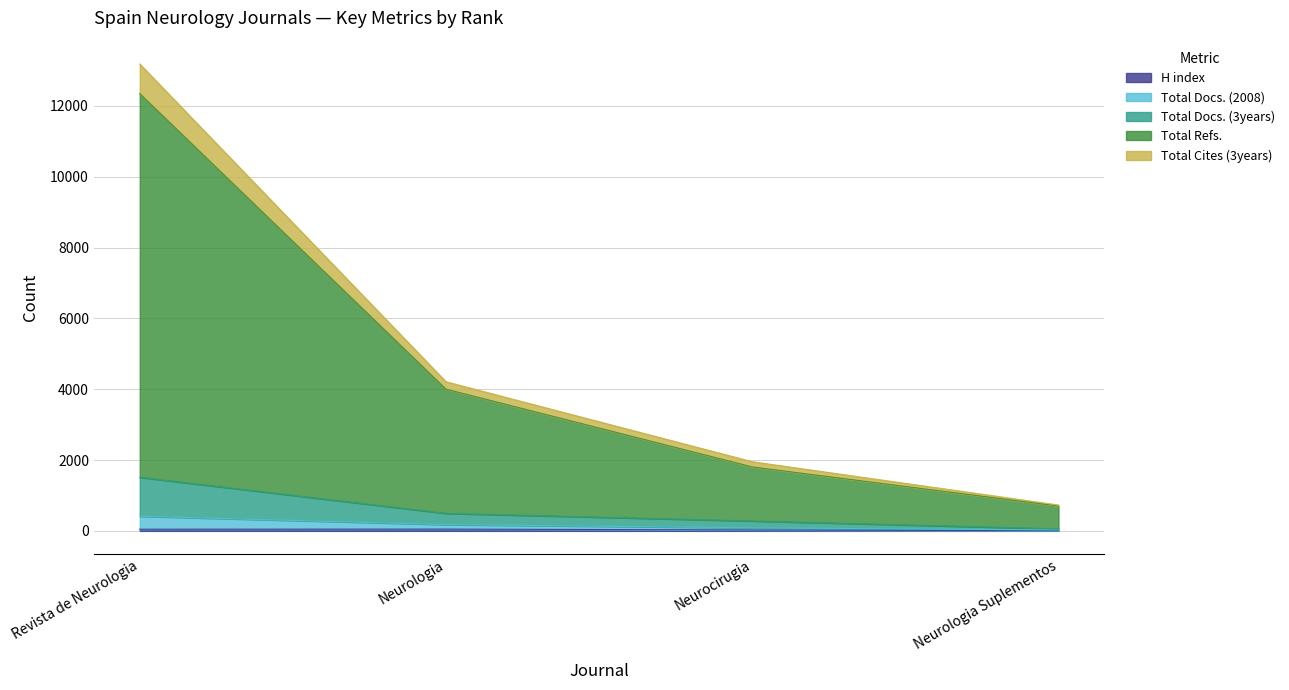

Count the number of data series in this chart.

5